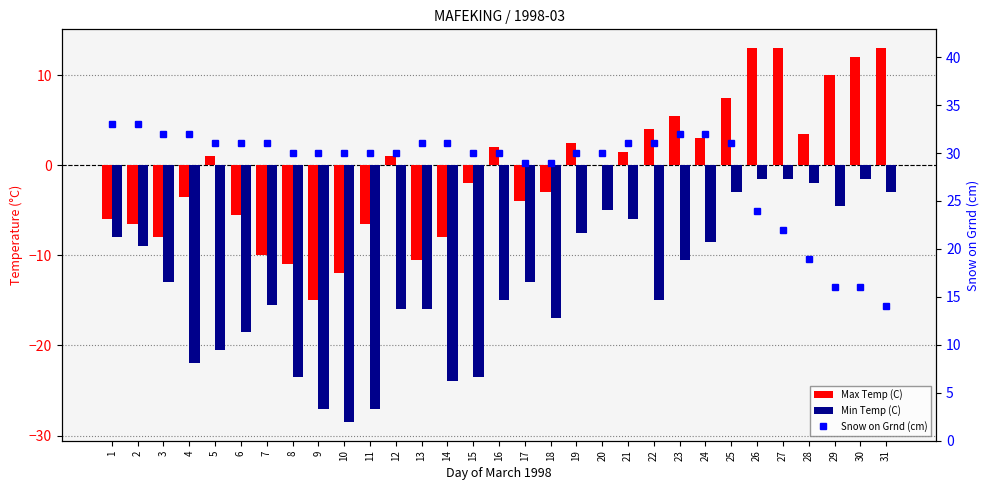

How many data points in Max Temp (C) are less than 0?

15